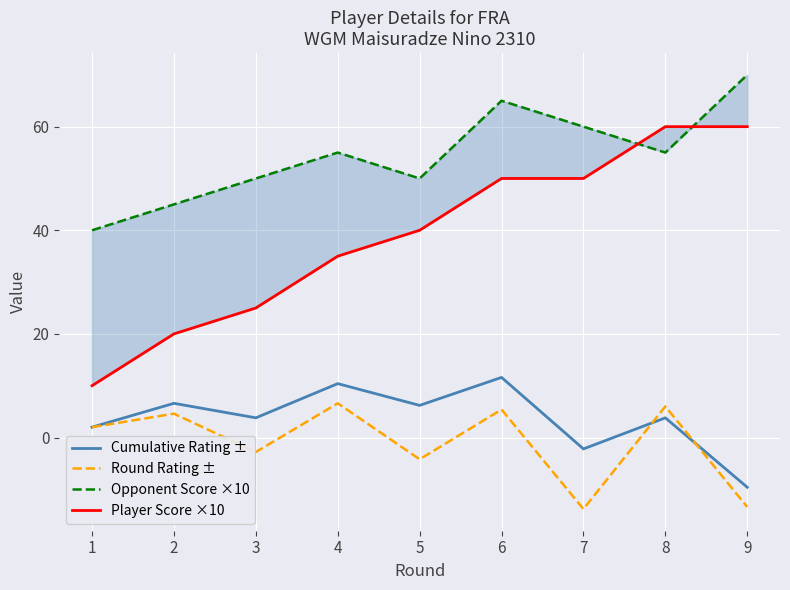

Which series has the widest spread of values?

Player Score ×10